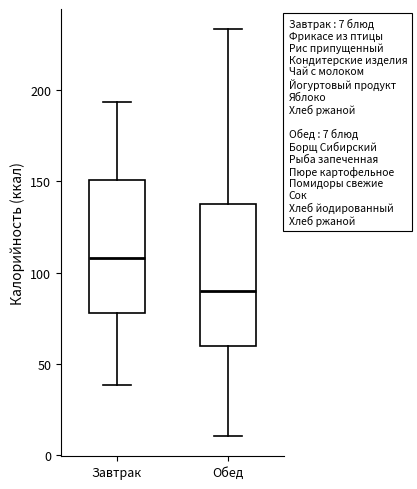

Which box has the lowest median line?

Обед